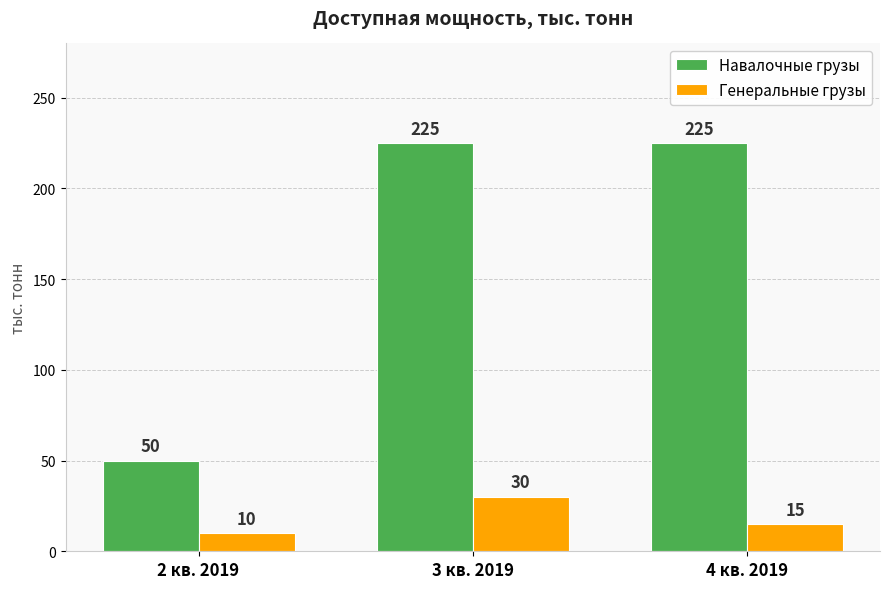

Reading right to left, what are all the values shown in this chart?

Навалочные грузы: 4 кв. 2019=225	3 кв. 2019=225	2 кв. 2019=50
Генеральные грузы: 4 кв. 2019=15	3 кв. 2019=30	2 кв. 2019=10